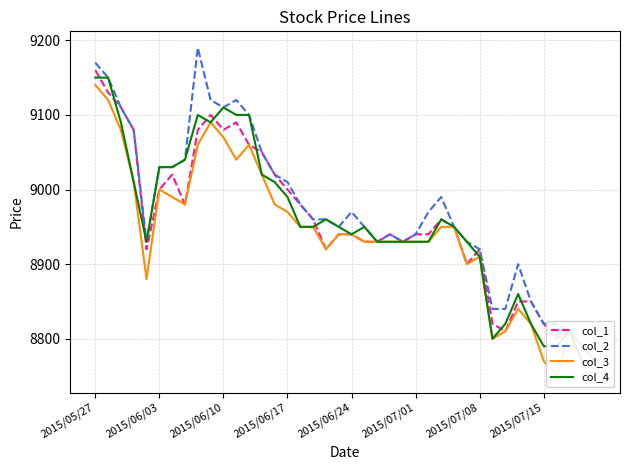

How many values in the col_4 series exceed 8950?

17